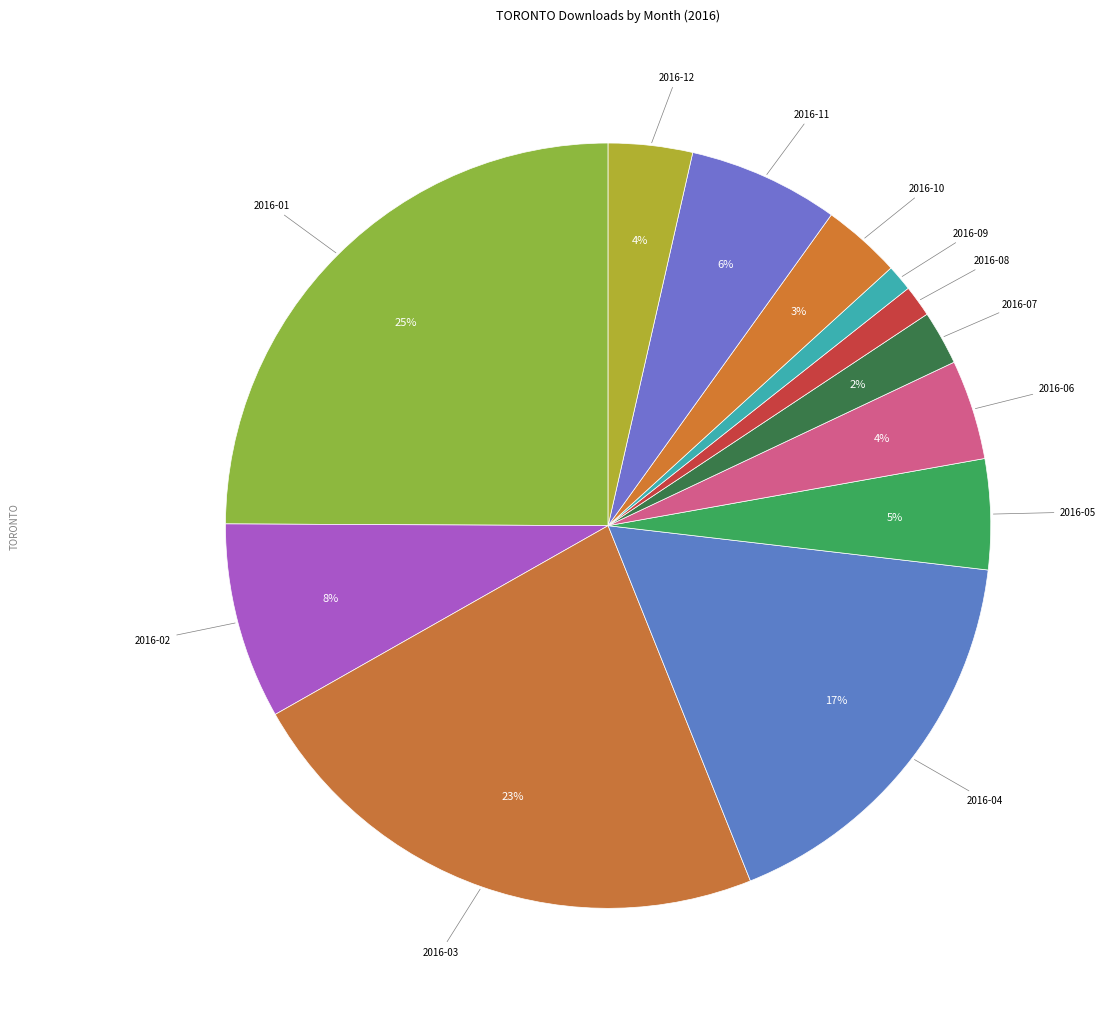

How many segments does this pie chart have?

12